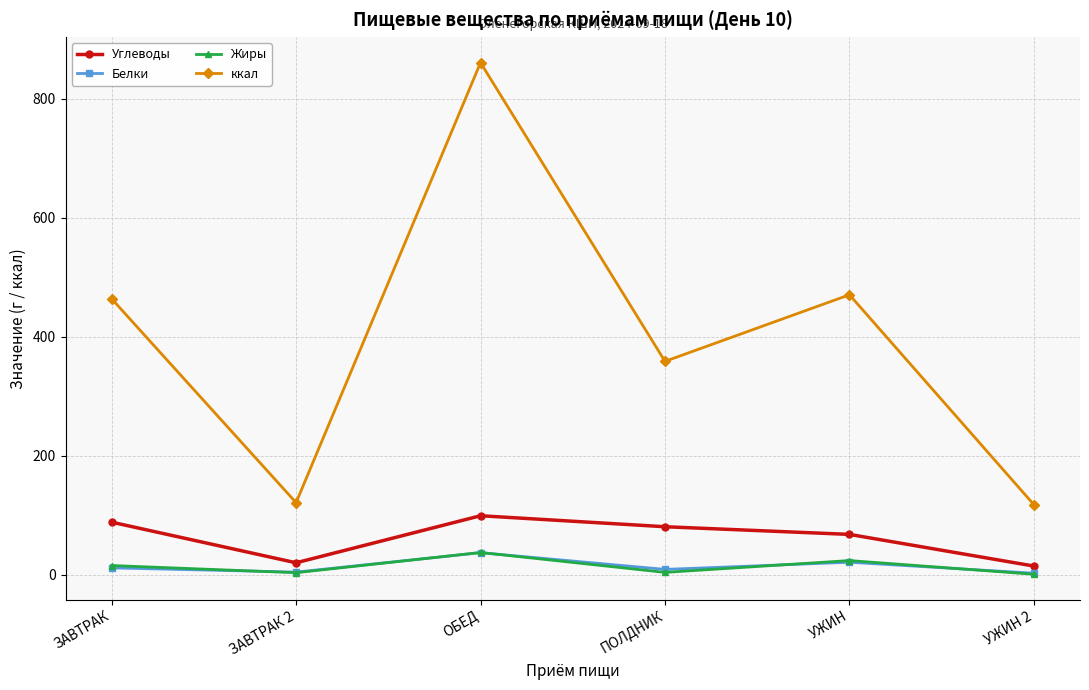

The ккал series shows 860.8 at ОБЕД. True or false?

True